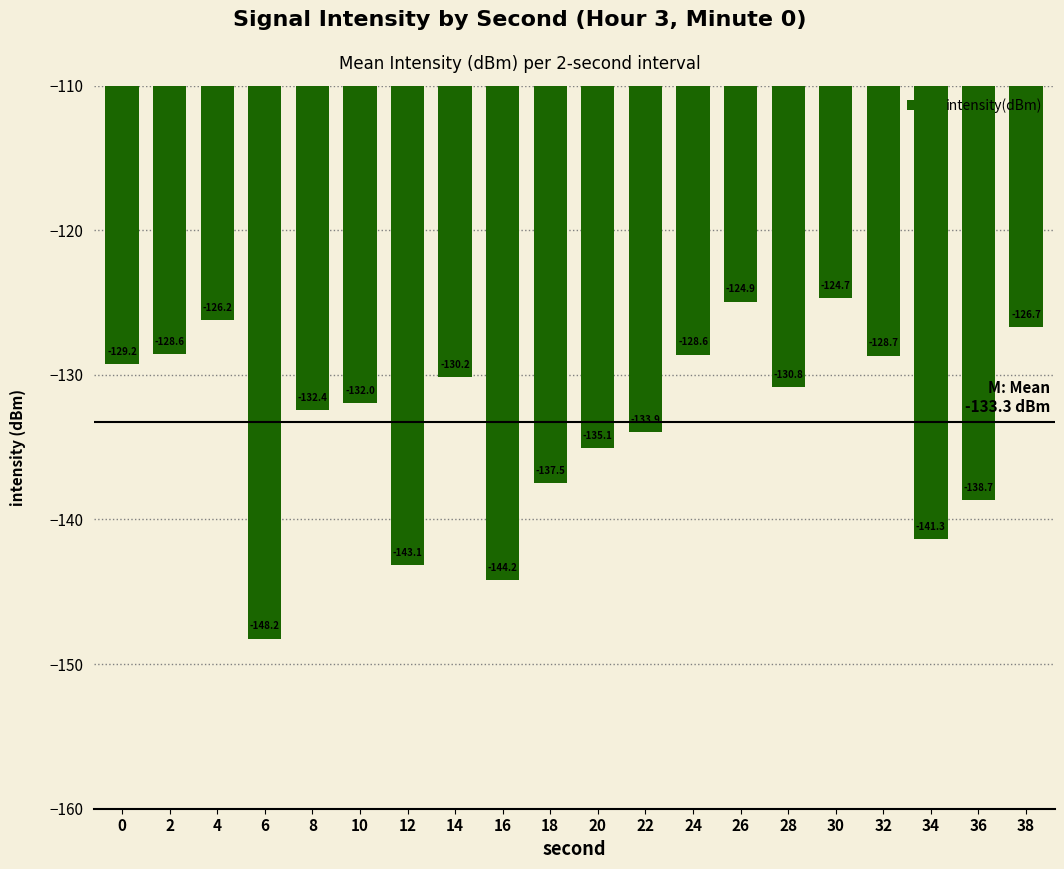

How many bars are there in total?

20